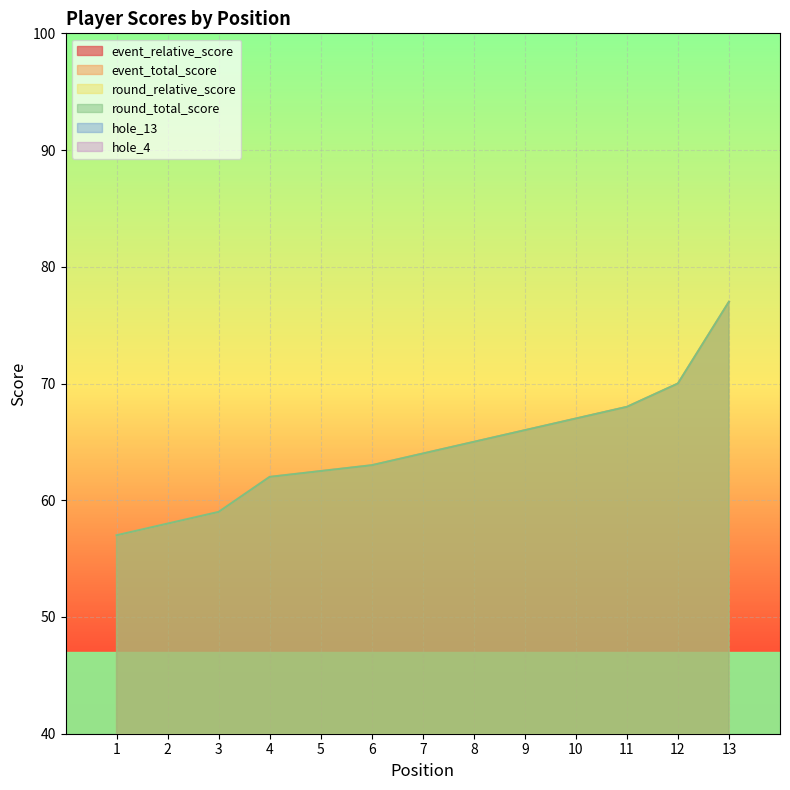

How many interior local peaks does the hole_4 series have?

1